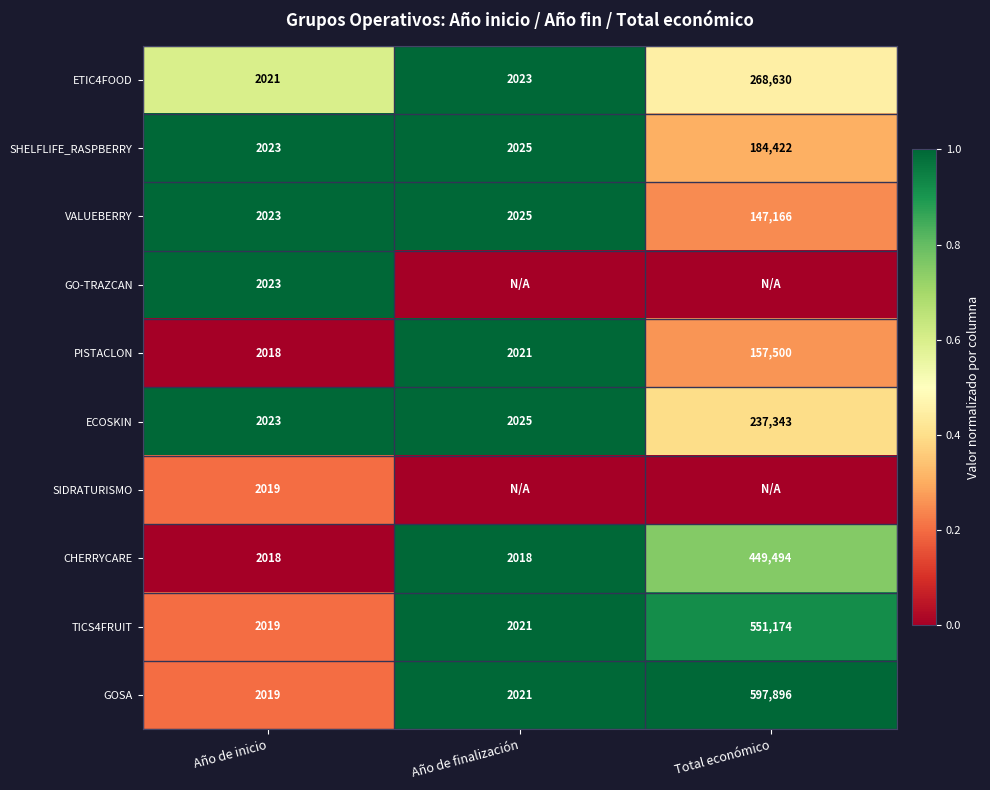

What is the average value of the CHERRYCARE series?

151177